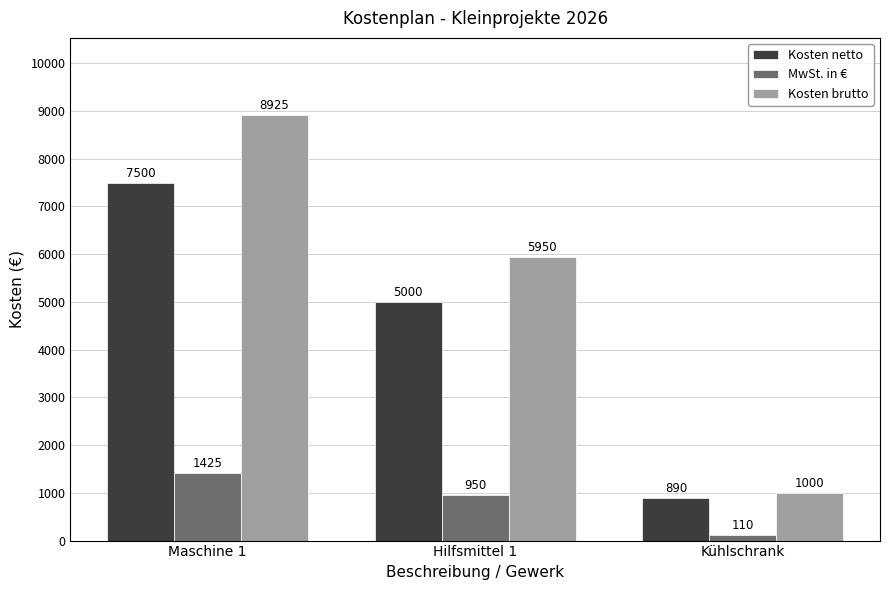

What is the label of the 1st bar from the right?

Kühlschrank